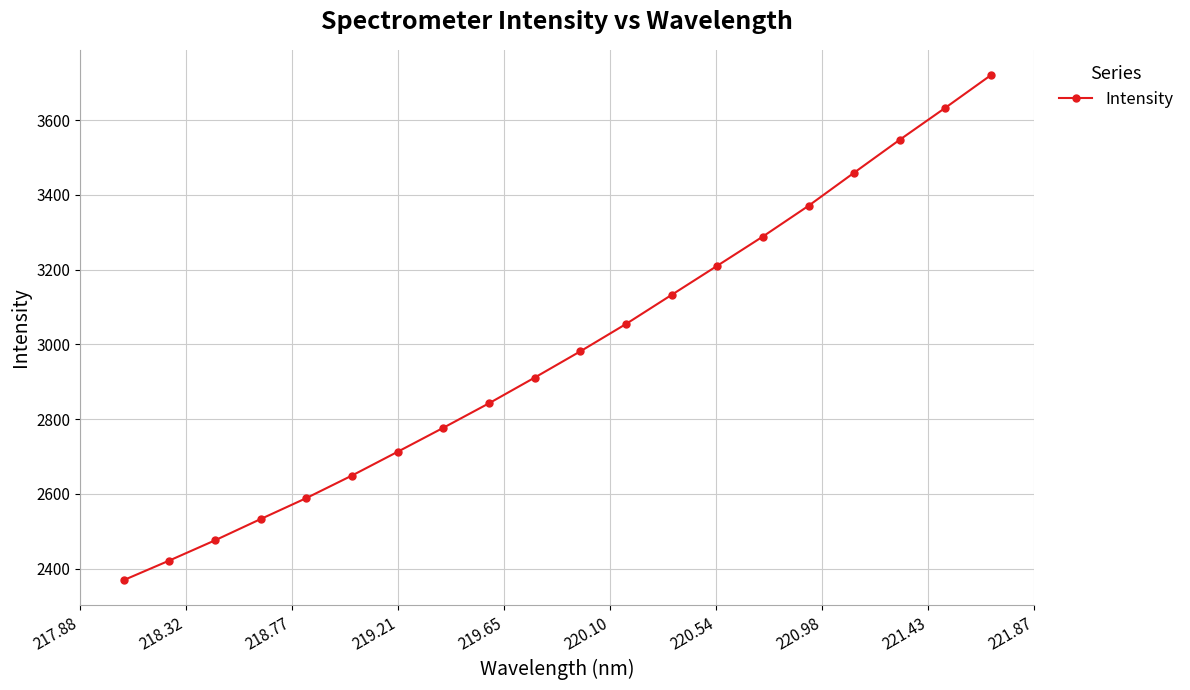

What is the value of the 9th point from the left?

2842.4